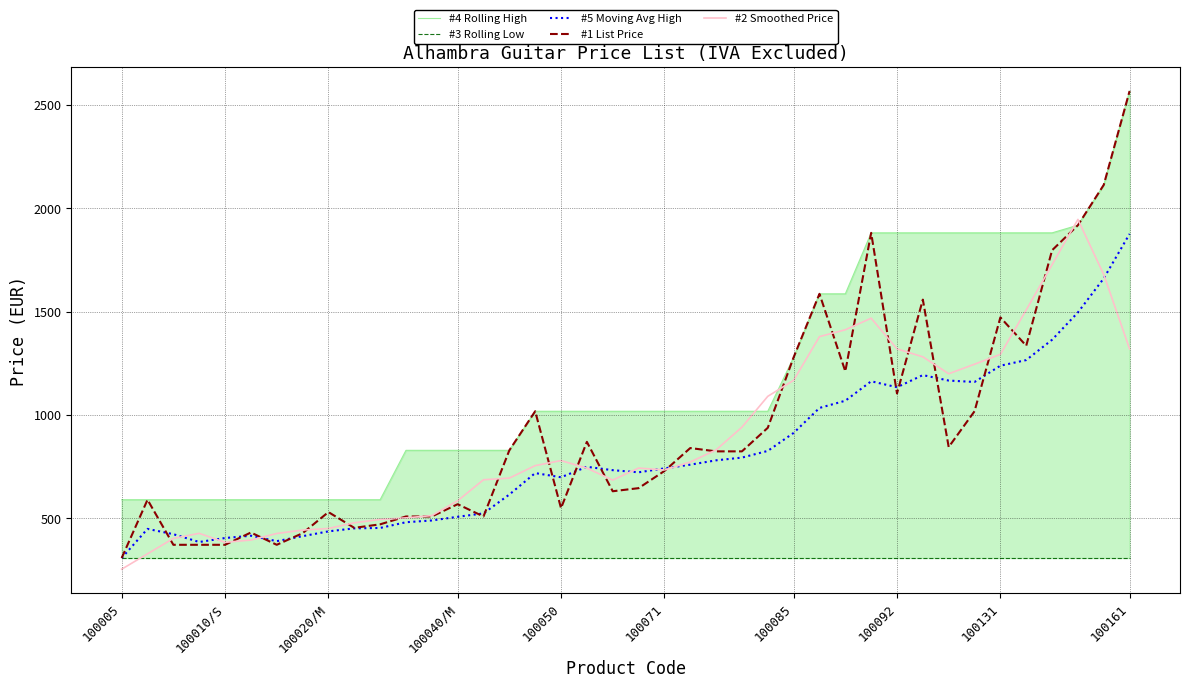

List the series in order of their peak value, lowest first.

#3 Rolling Low, #5 Moving Avg High, #2 Smoothed Price, #4 Rolling High, #1 List Price